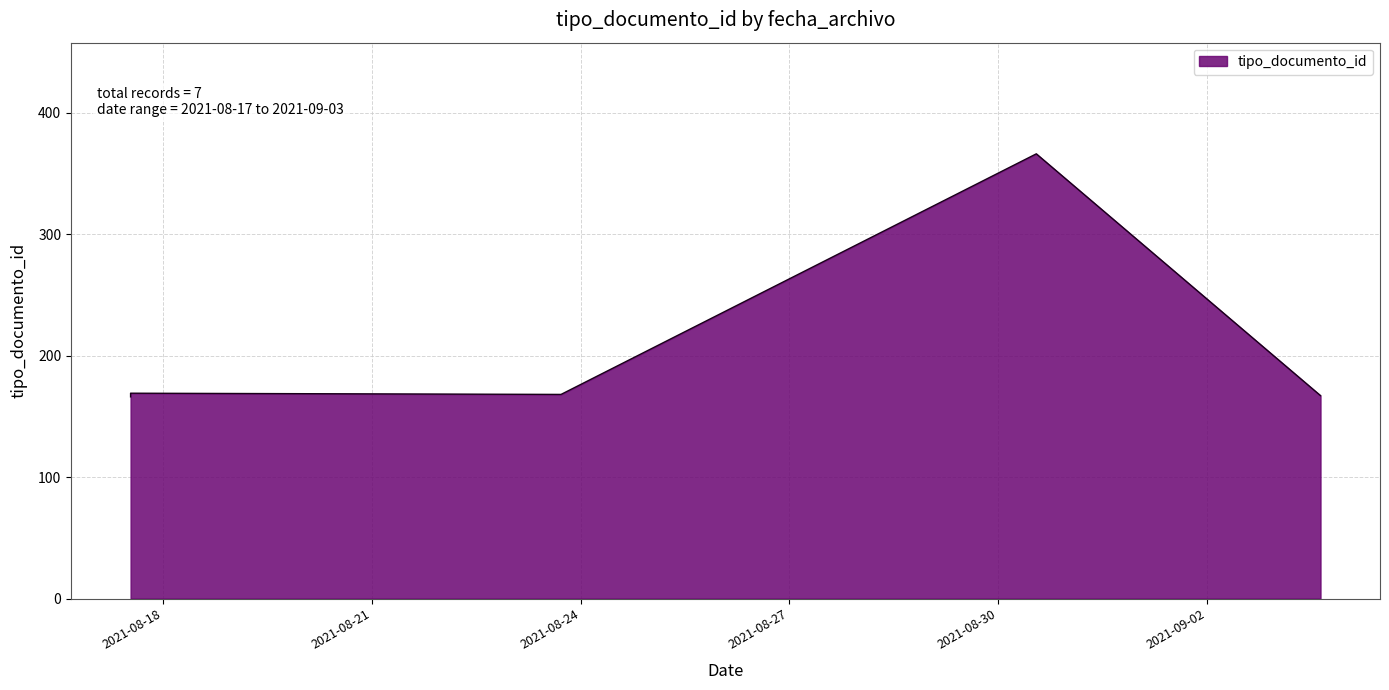

What is the sum of all values?

1571